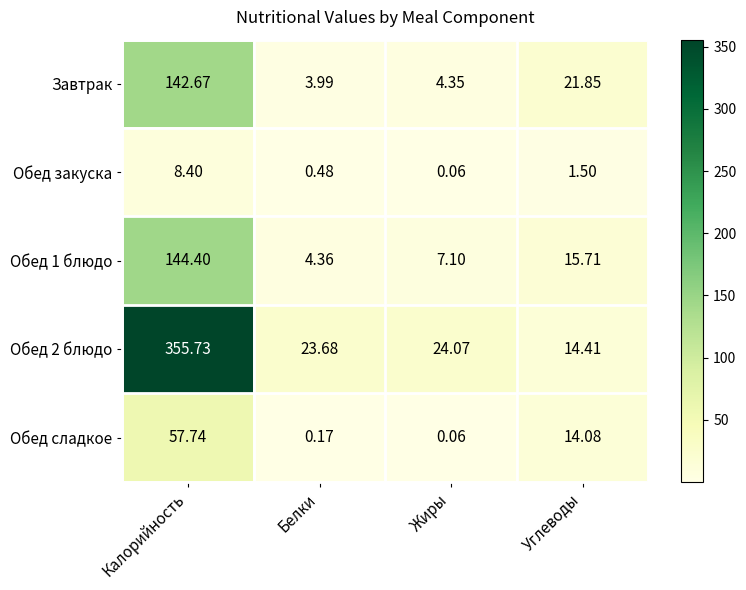

Which label corresponds to the smallest value in the chart?

Жиры